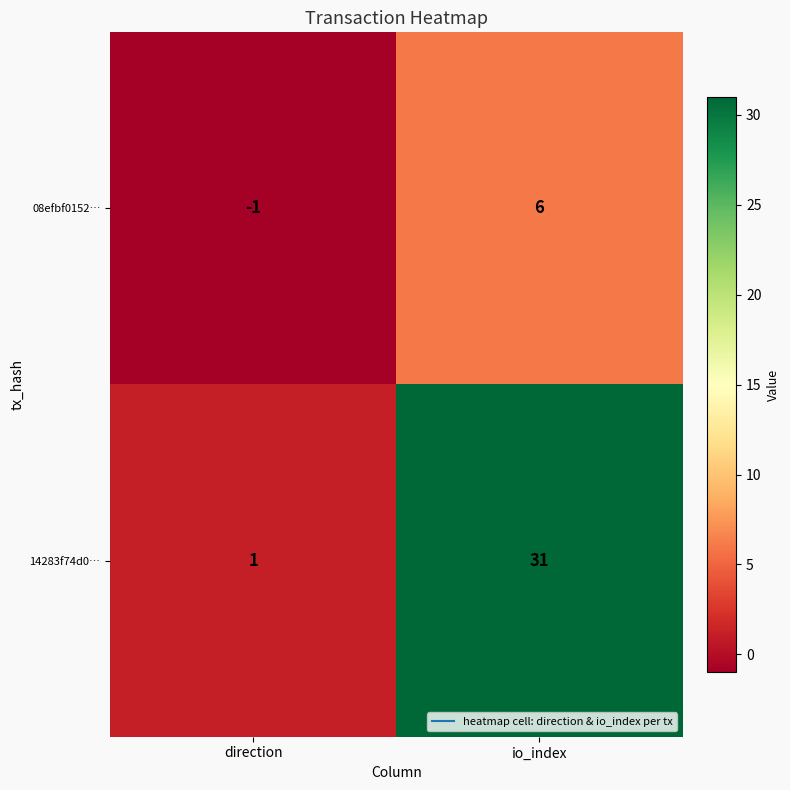

At io_index, list the series in order from smallest to largest.

08efbf0152…, 14283f74d0…